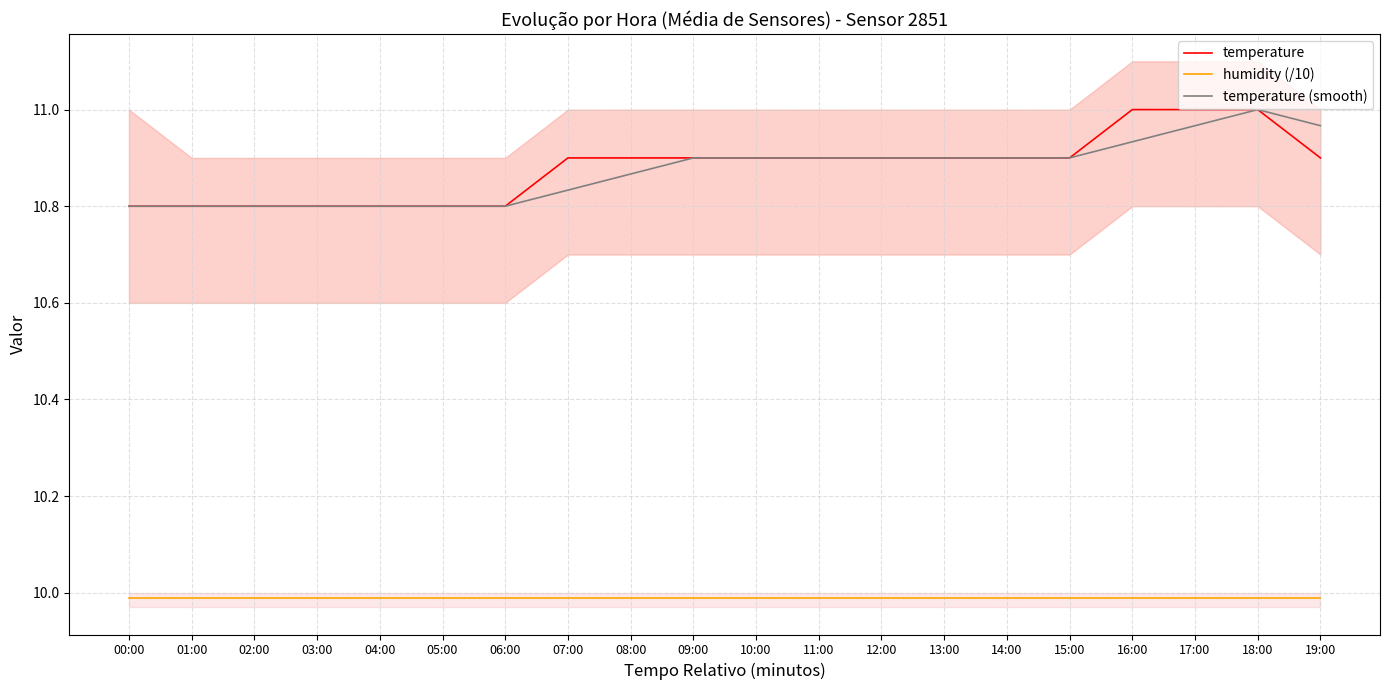

What is the label of the 13th point from the left?

12:00